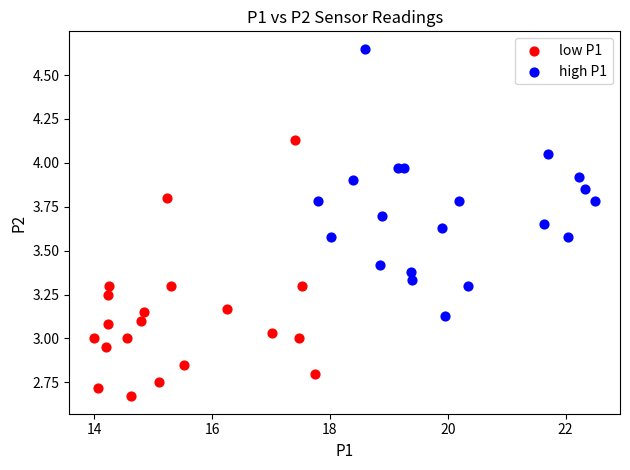

Which series contains the lowest Y value?

low P1